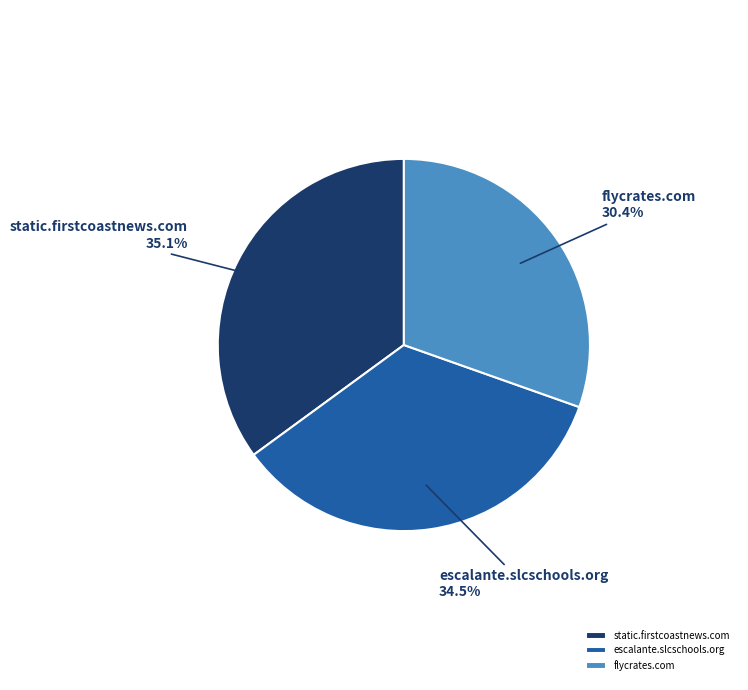

What is the ratio of the value at static.firstcoastnews.com to the value at escalante.slcschools.org?

1.0